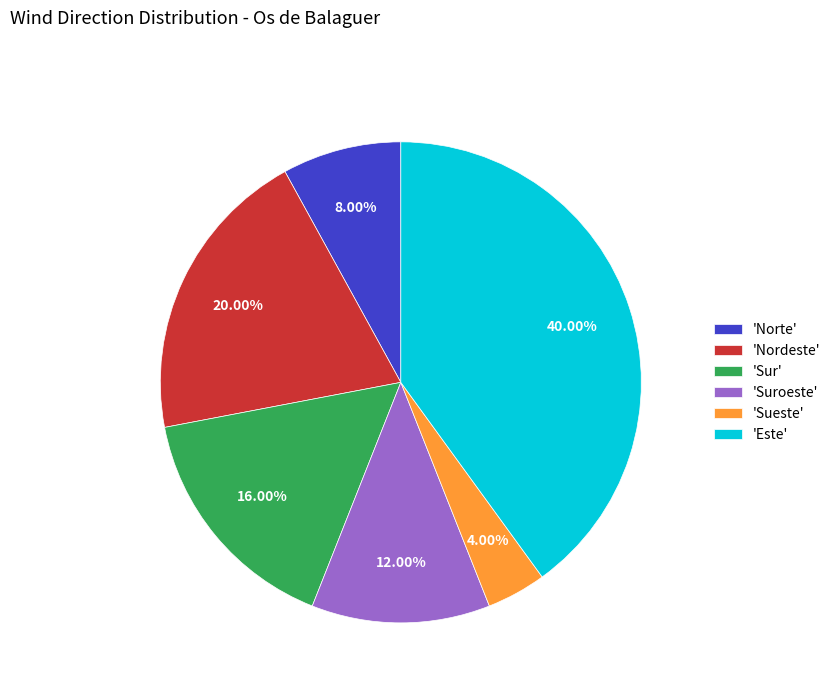

To the nearest percent, what is the average slice percentage?

17%